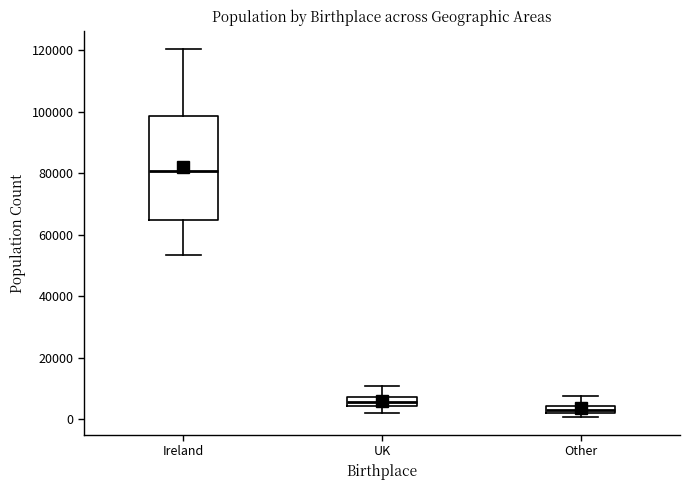

Where is the upper edge of the box for UK on the y-axis? The values are not printed on the chart, so give them approximately, as read against the axis.

8000